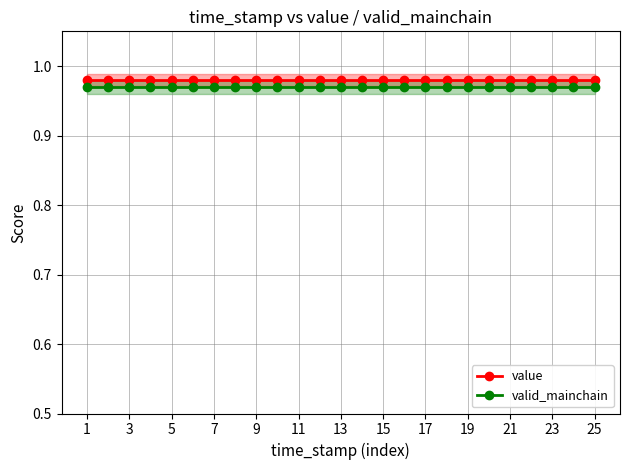

Count the number of data series in this chart.

2